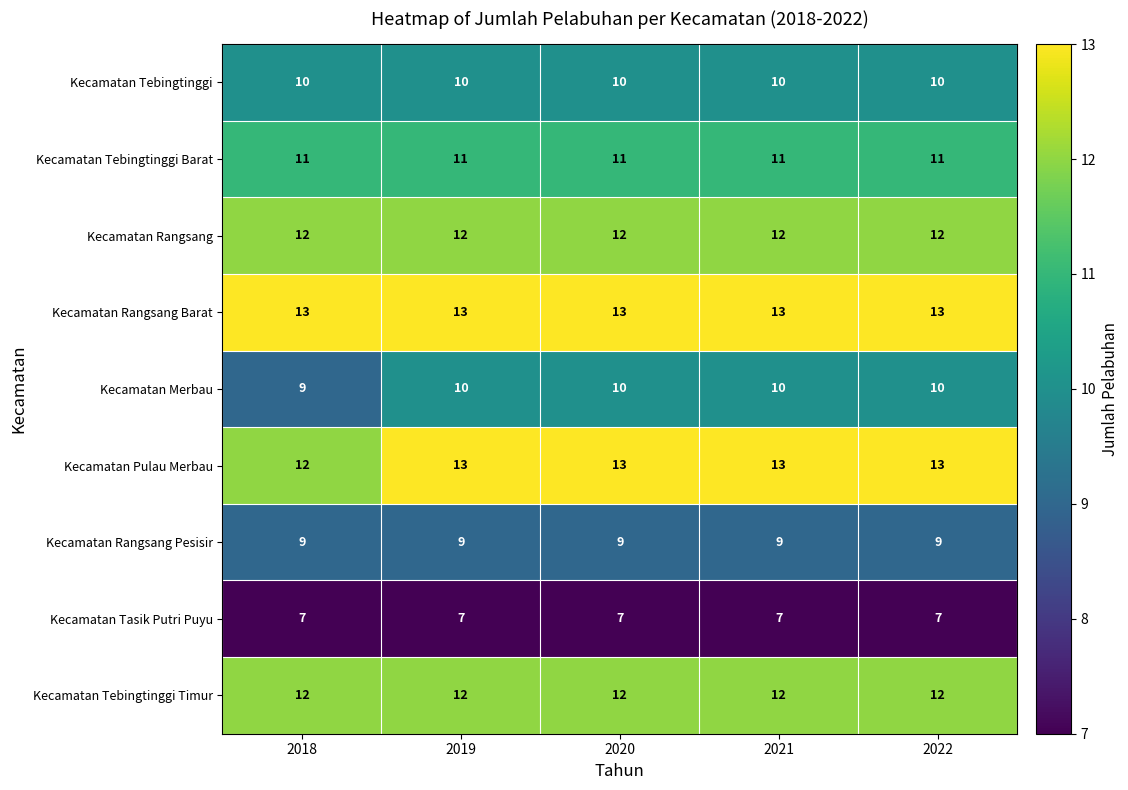

What is the spread (max minus min) of values at 2022?

6